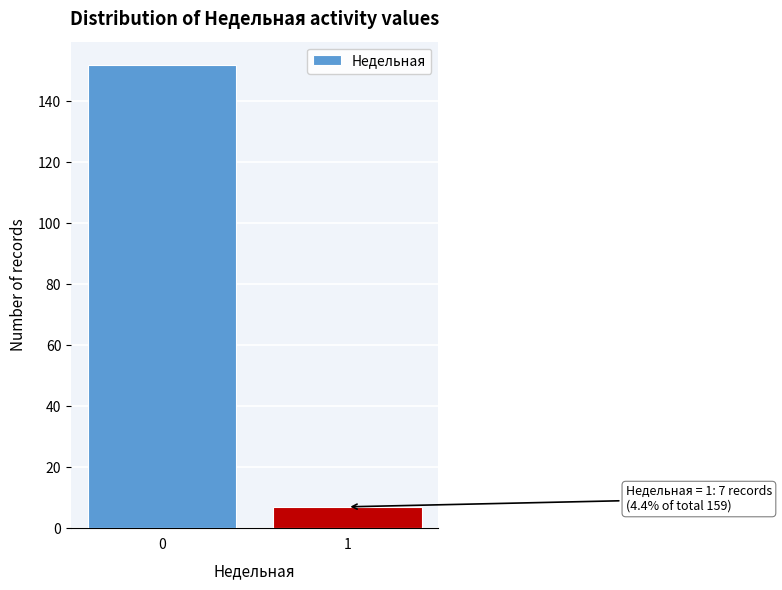

Reading left to right, what are all the values shown in this chart?

152	7